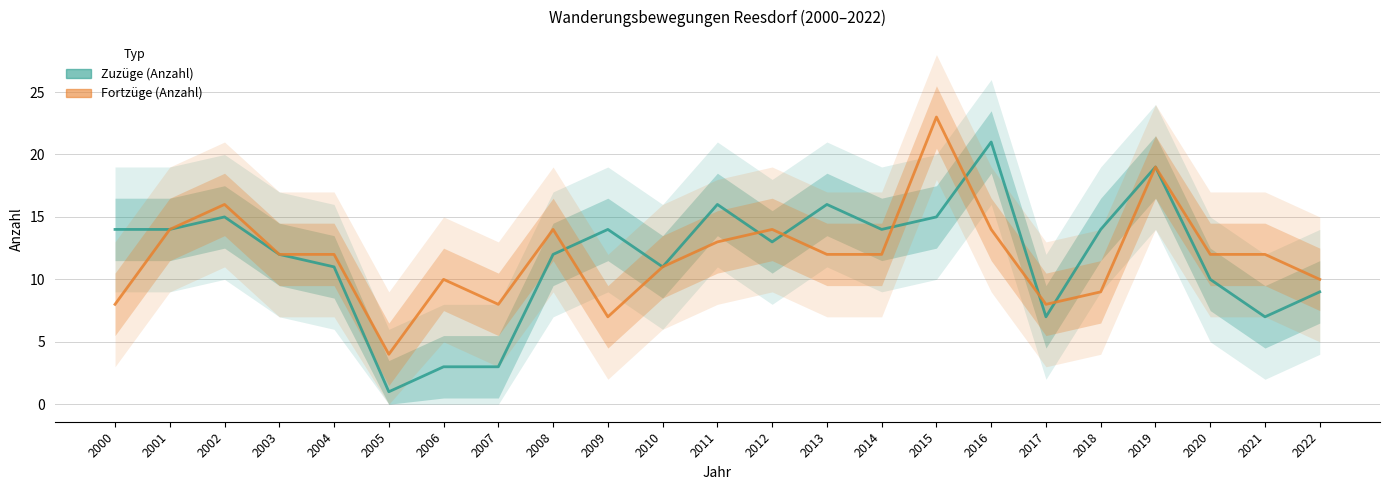

In Fortzüge (Anzahl), how many points are higher than both neighbors (excluding endpoints)?

6